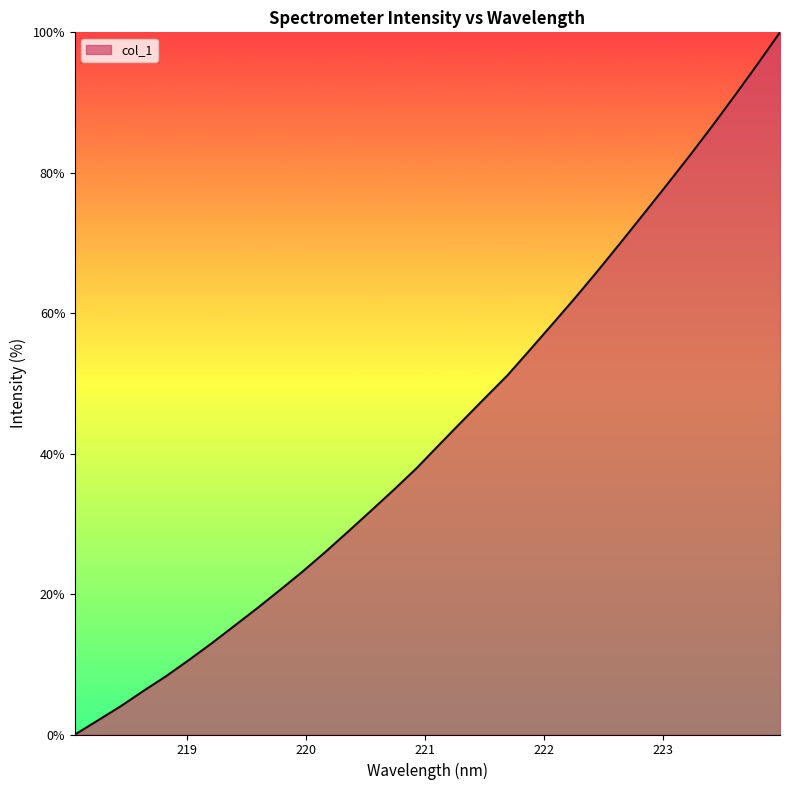

What is the difference between the maximum and minimum values?

100.0